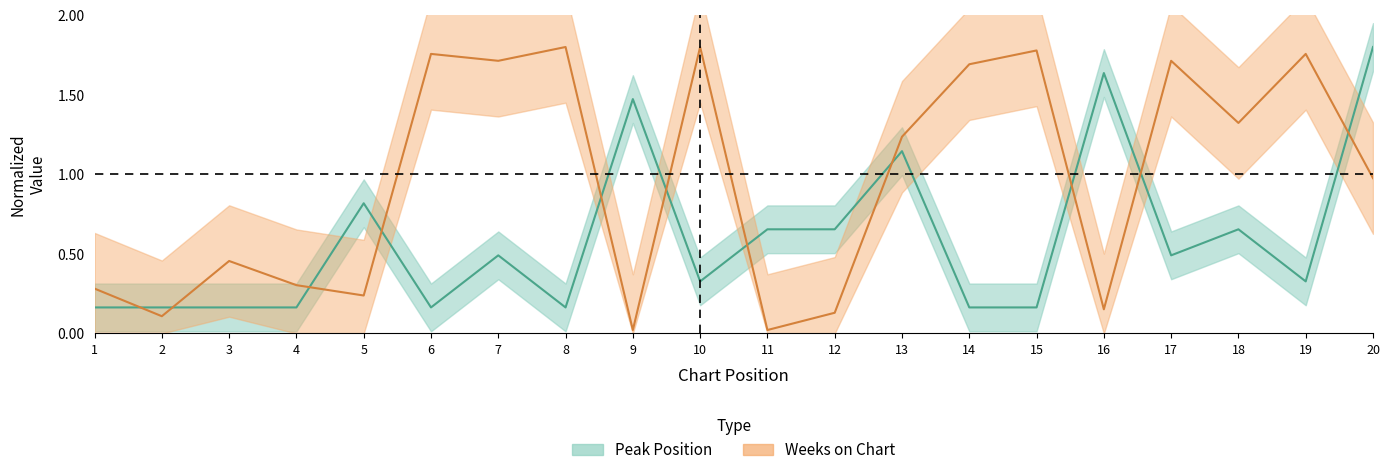

What are all the series names shown in the legend?

Peak Position, Weeks on Chart